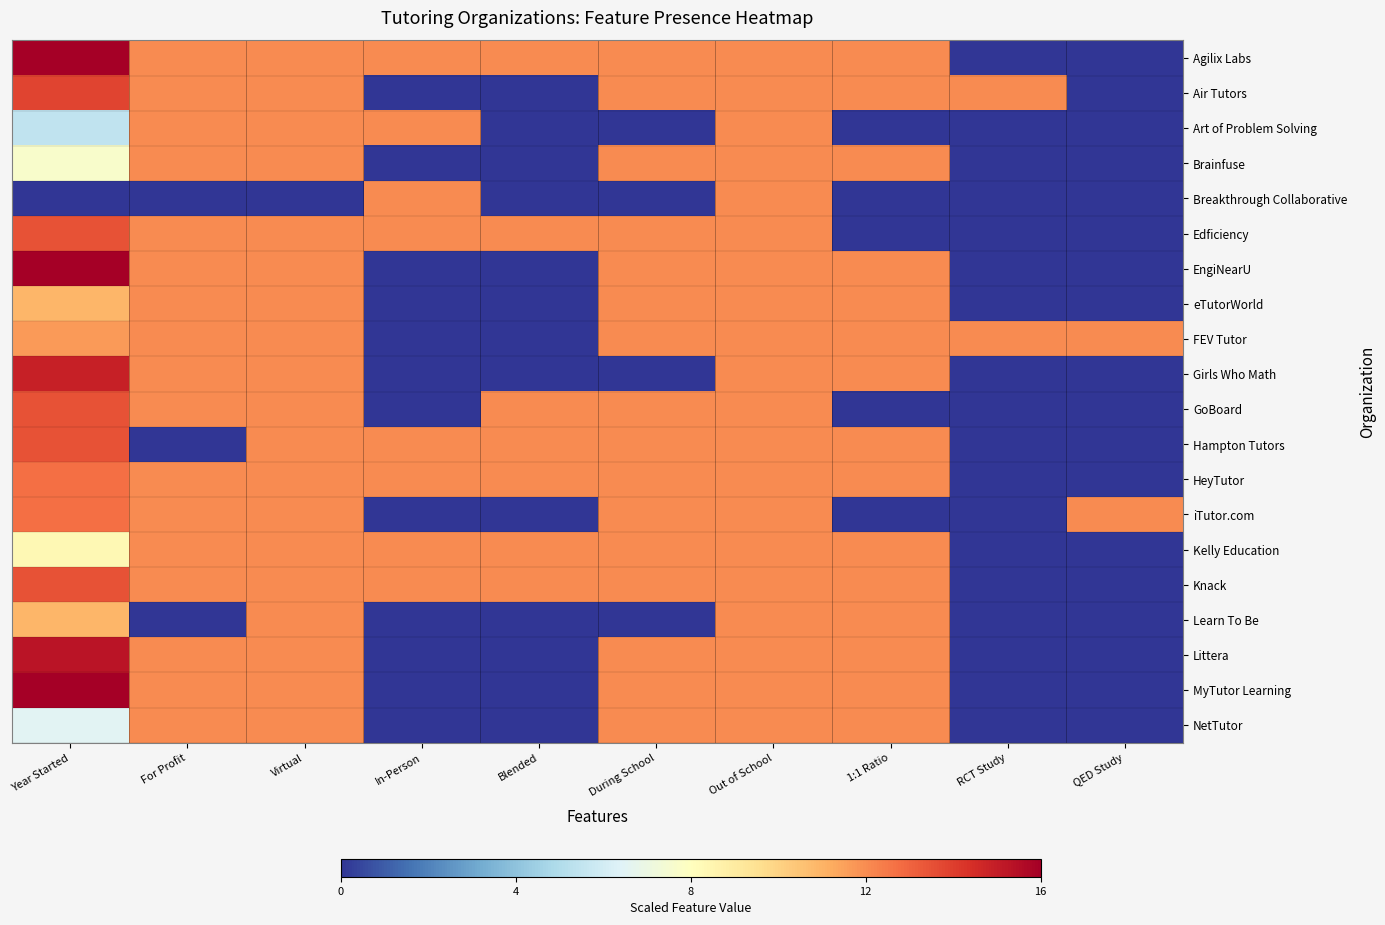

Which series has the largest total across all categories?

Agilix Labs